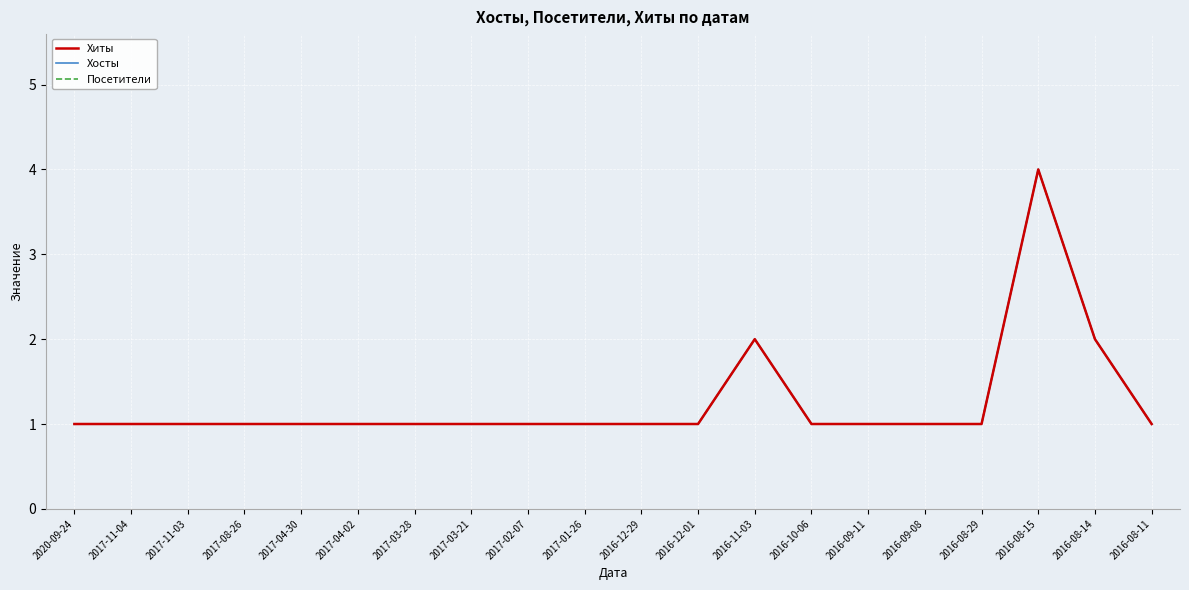

Where is the first local maximum for Хиты?

2016-11-03